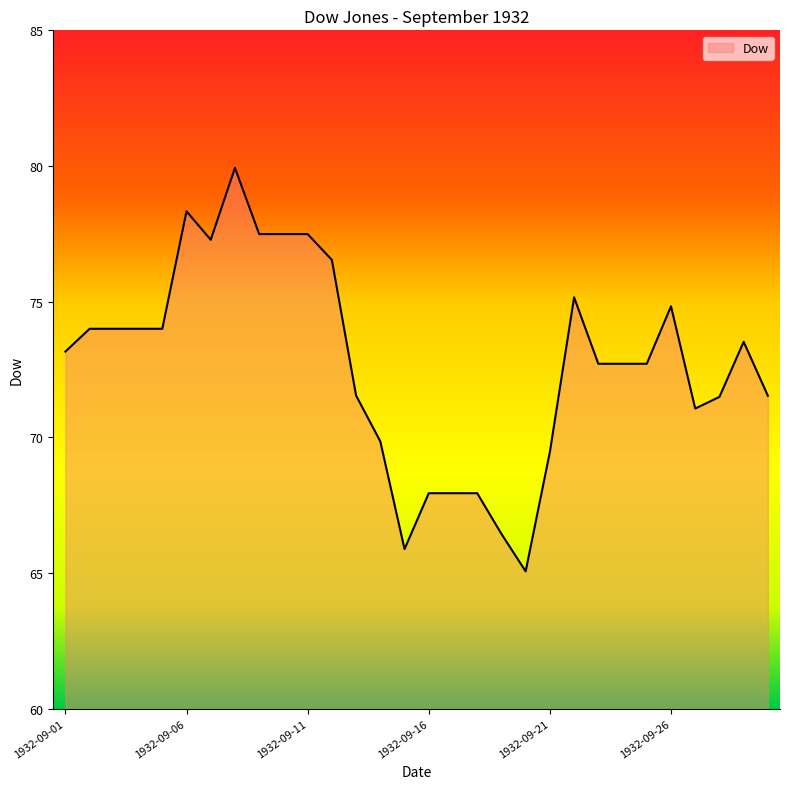

What is the difference between the maximum and minimum values?

14.9